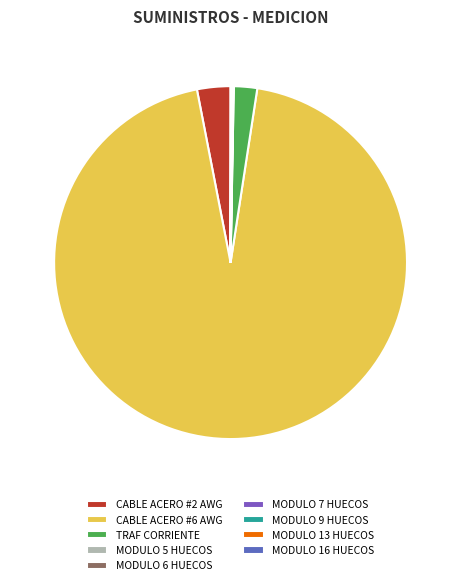

To the nearest percent, what is the difference between the TRAF CORRIENTE and MODULO 9 HUECOS slice percentages?

2%